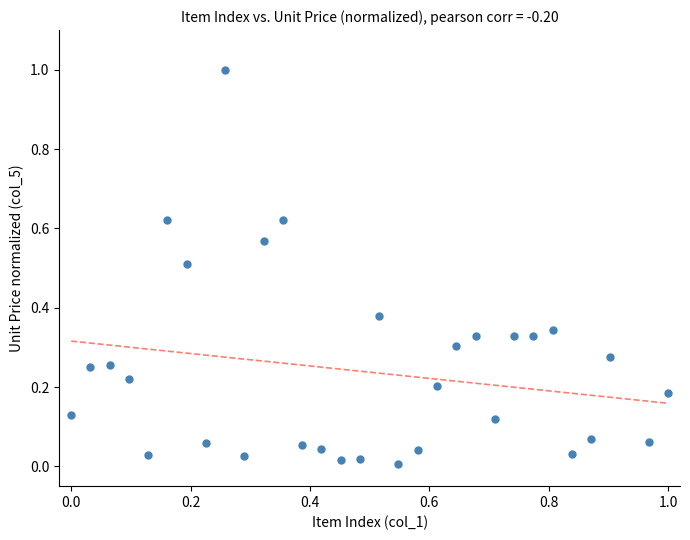

What is the range of X values (max minus min)?

1.0